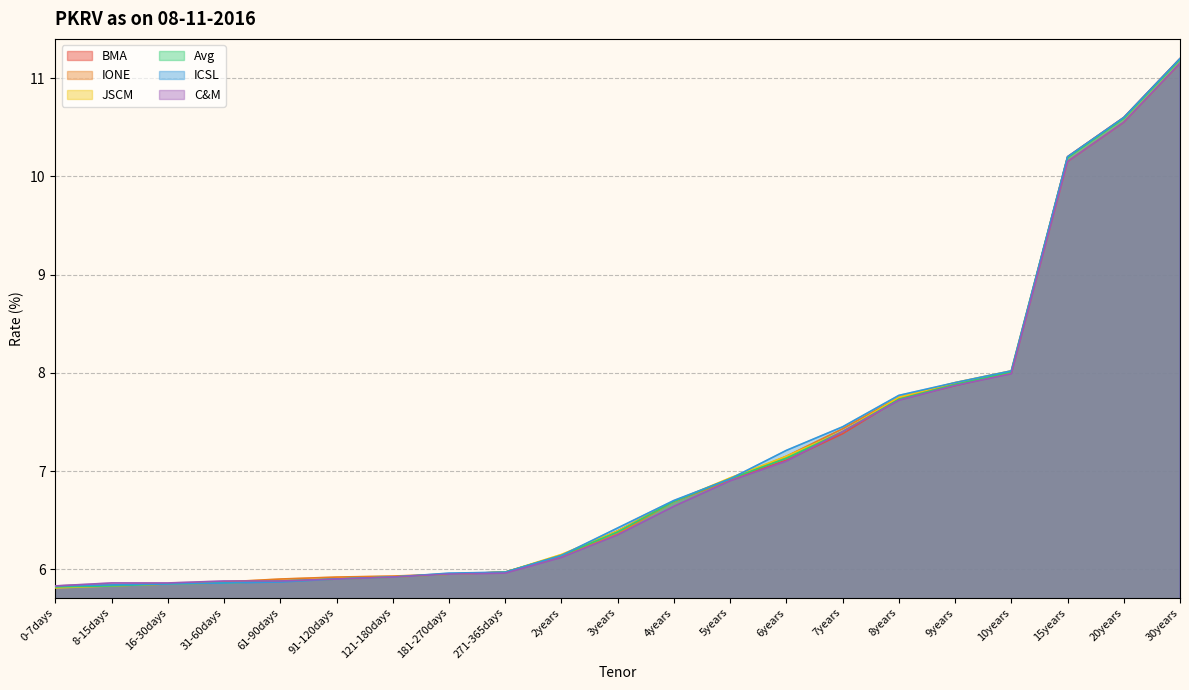

At 91-120days, list the series in order from smallest to largest.

BMA, JSCM, Avg, ICSL, C&M, IONE